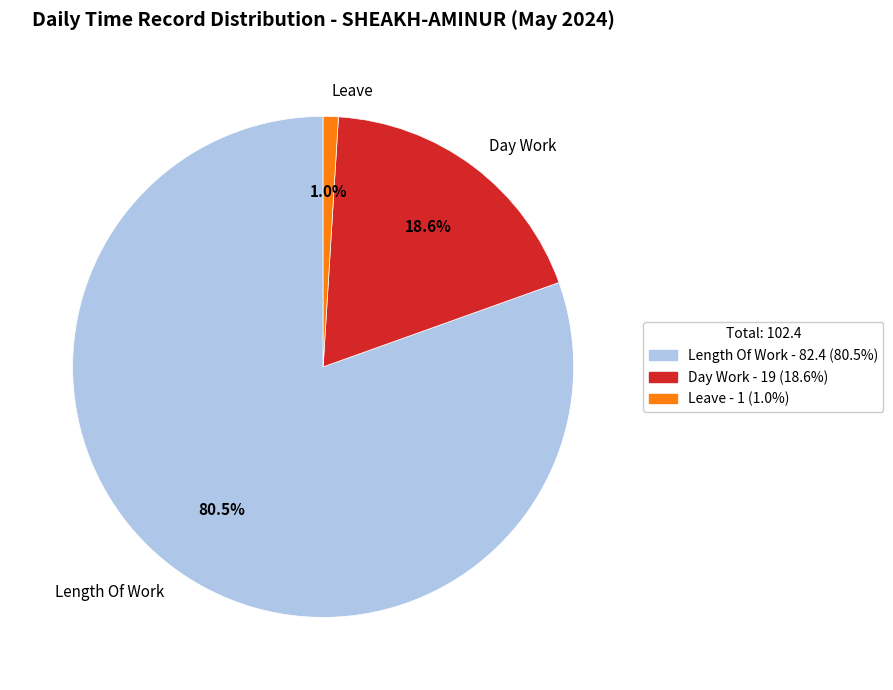

Between Leave and Day Work, which is larger?

Day Work